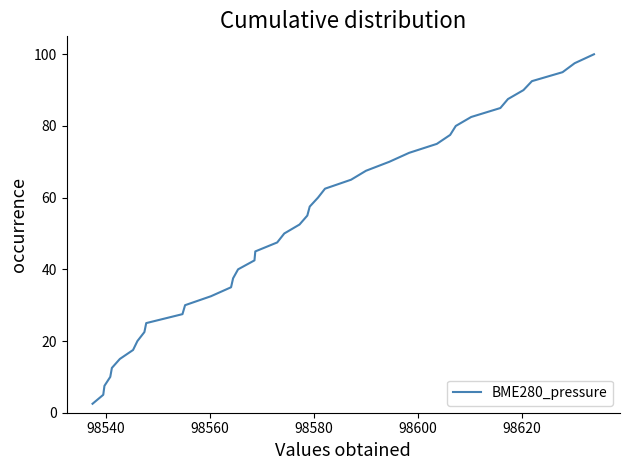

Reading left to right, transcribe all the data shown in this chart.

2.5	5.0	7.5	10.0	12.5	15.0	17.5	20.0	22.5	25.0	27.5	30.0	32.5	35.0	37.5	40.0	42.5	45.0	47.5	50.0	52.5	55.0	57.5	60.0	62.5	65.0	67.5	70.0	72.5	75.0	77.5	80.0	82.5	85.0	87.5	90.0	92.5	95.0	97.5	100.0